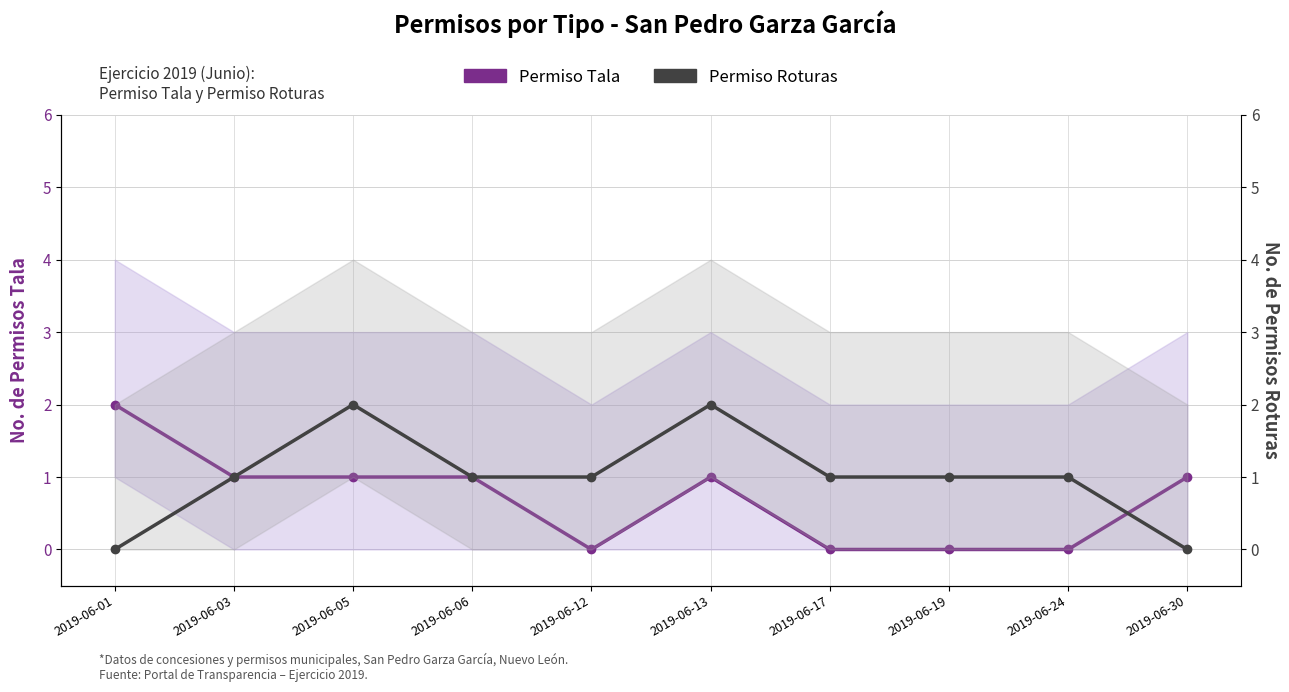

Where does the Permiso Tala series first go above 1?

2019-06-01